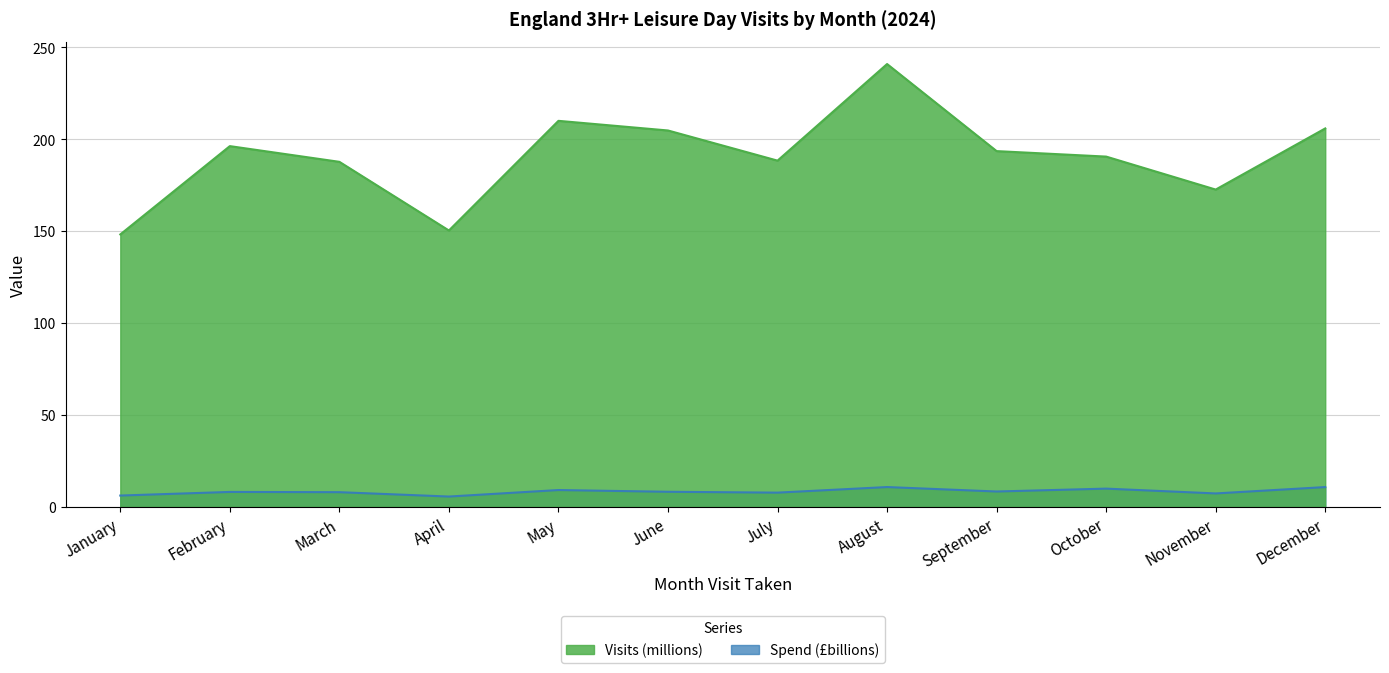

List the series in order of their overall mean, lowest first.

Spend (£billions), Visits (millions)